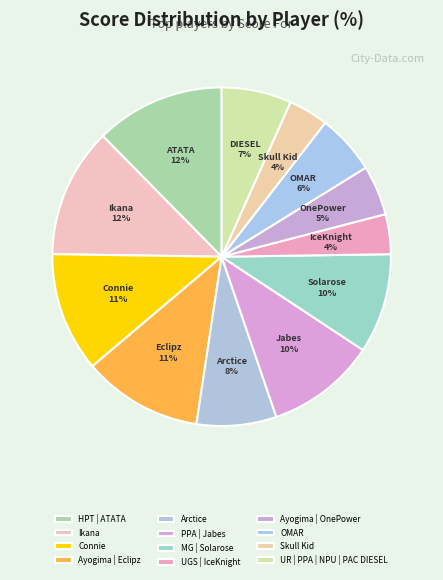

To the nearest percent, what portion does Skull Kid represent?

4%